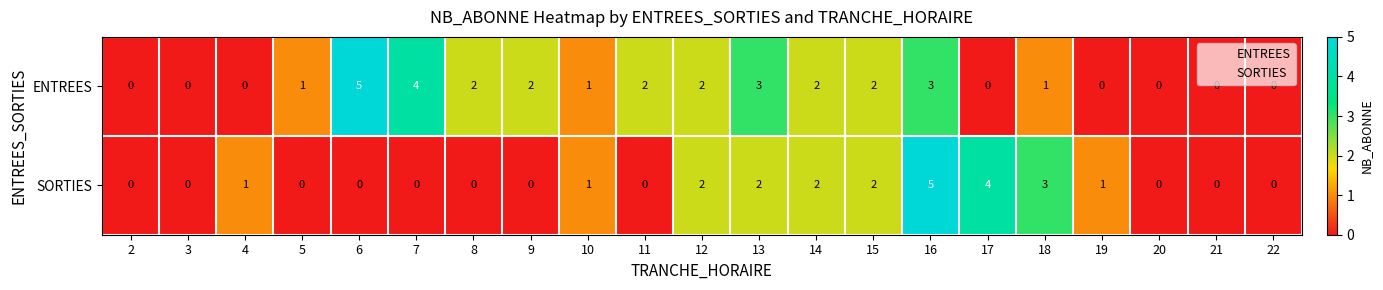

The value of SORTIES at 14 is 2. True or false?

True